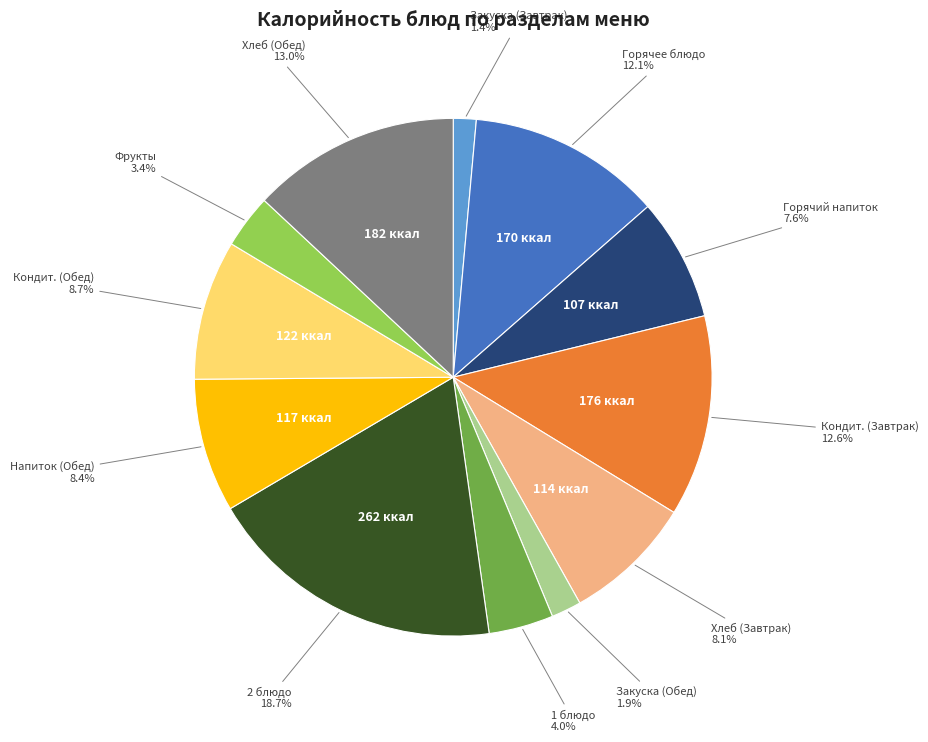

Is there a majority slice in this chart?

No